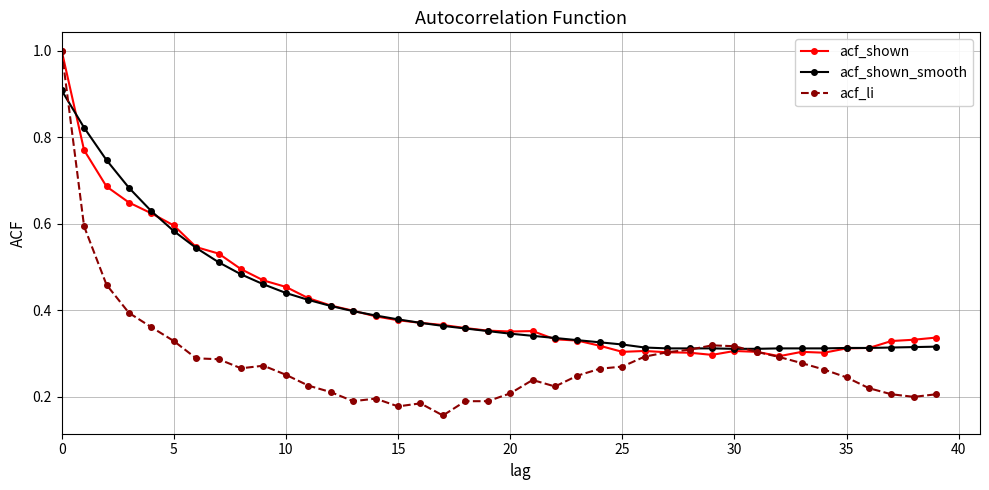

What is the maximum value for acf_shown_smooth?

0.9